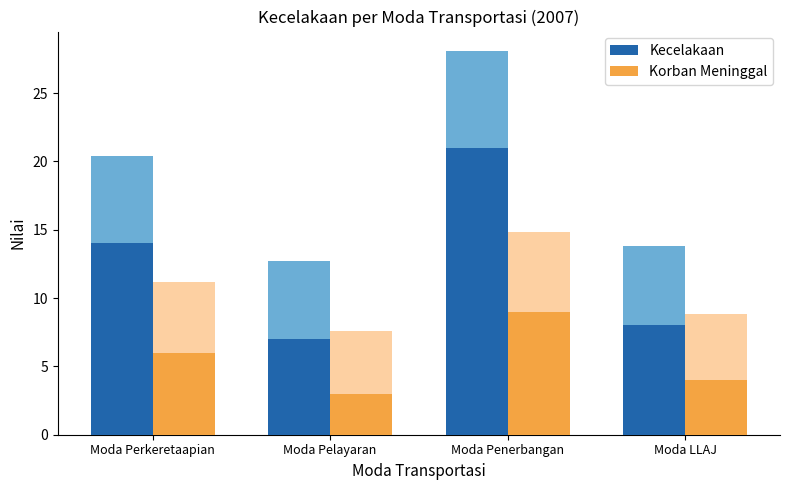

What is the difference between the Korban Meninggal values at Moda LLAJ and Moda Pelayaran?

1